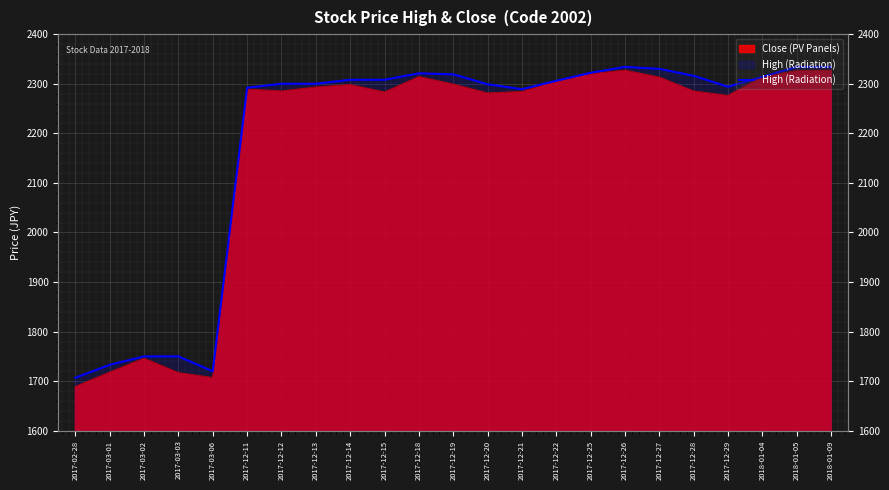

Does the chart display data point markers on the line(s)?

No